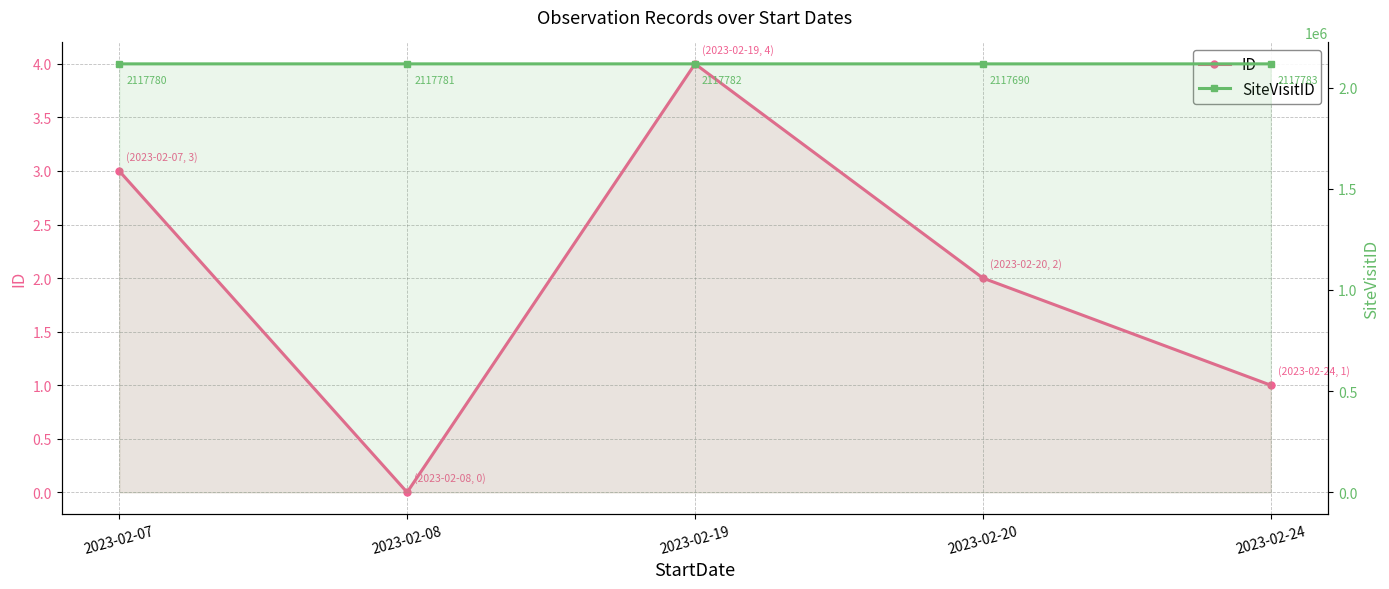

Between 2023-02-07 and 2023-02-20, which is larger?

2023-02-07